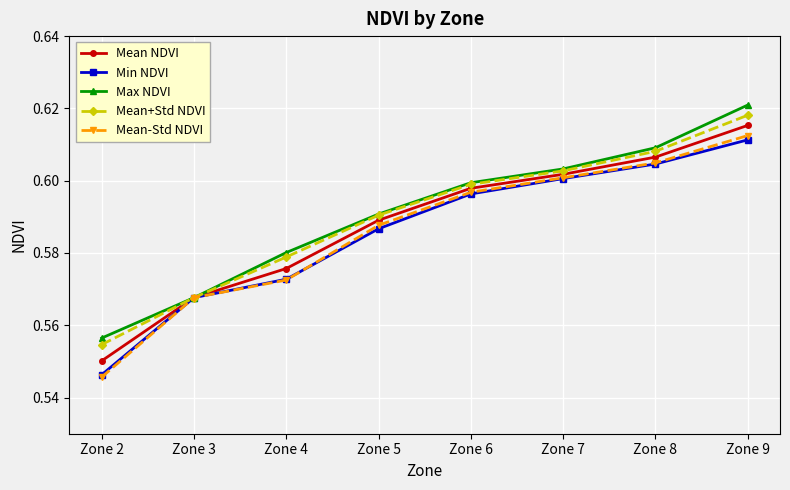

Which series has the largest total across all categories?

Max NDVI